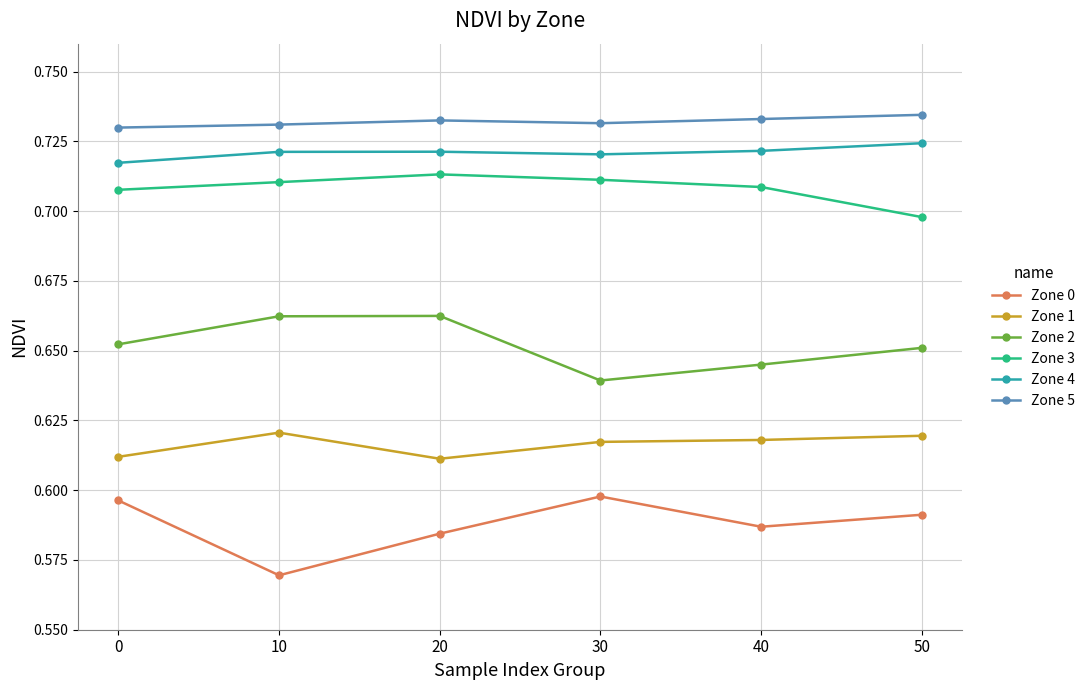

Count the number of categories in the chart.

6